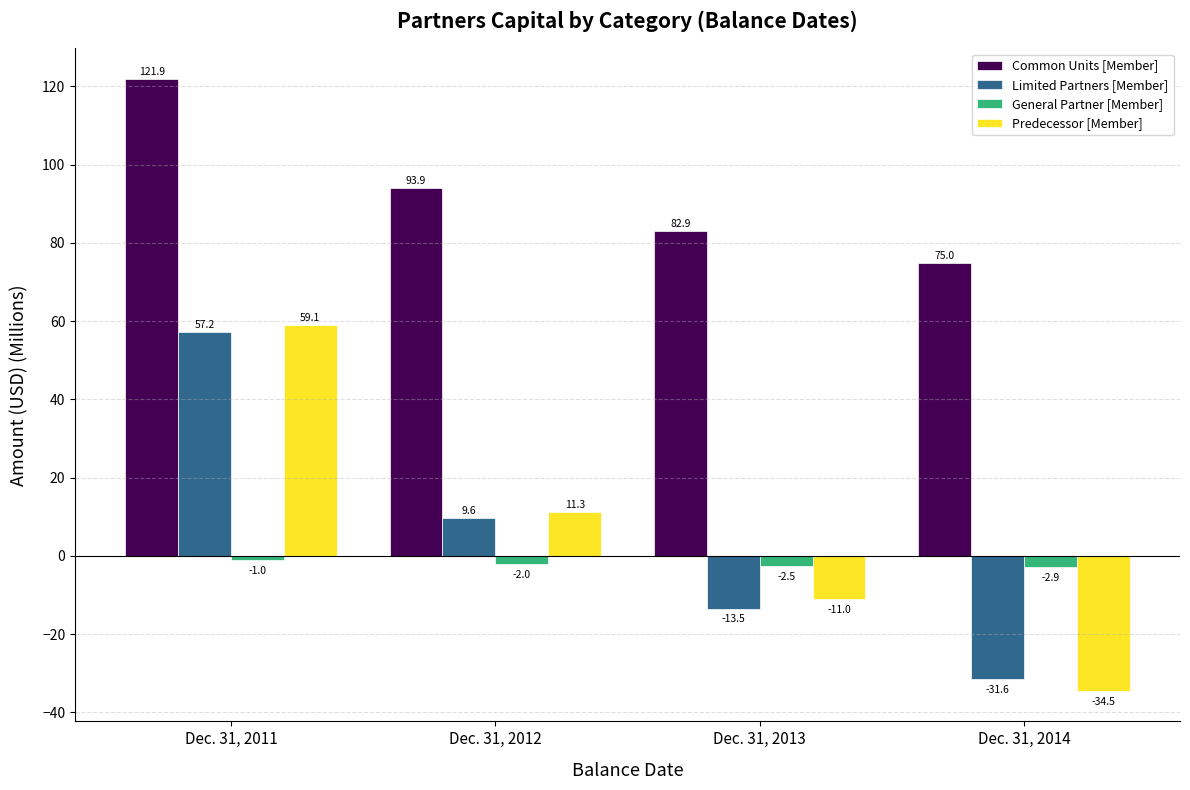

What is the average value of the Common Units [Member] series?

93.4